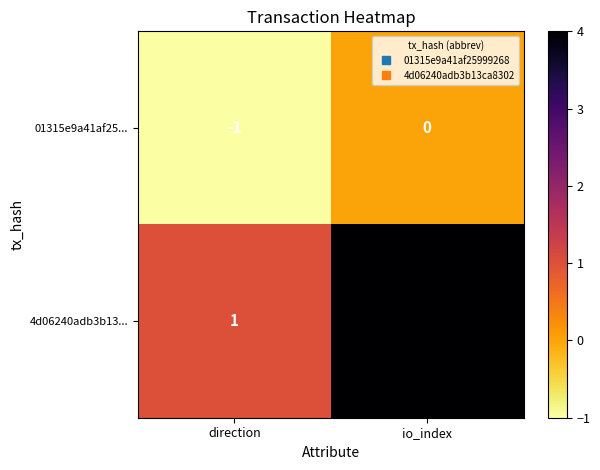

What is the difference between the highest and lowest values at direction?

2